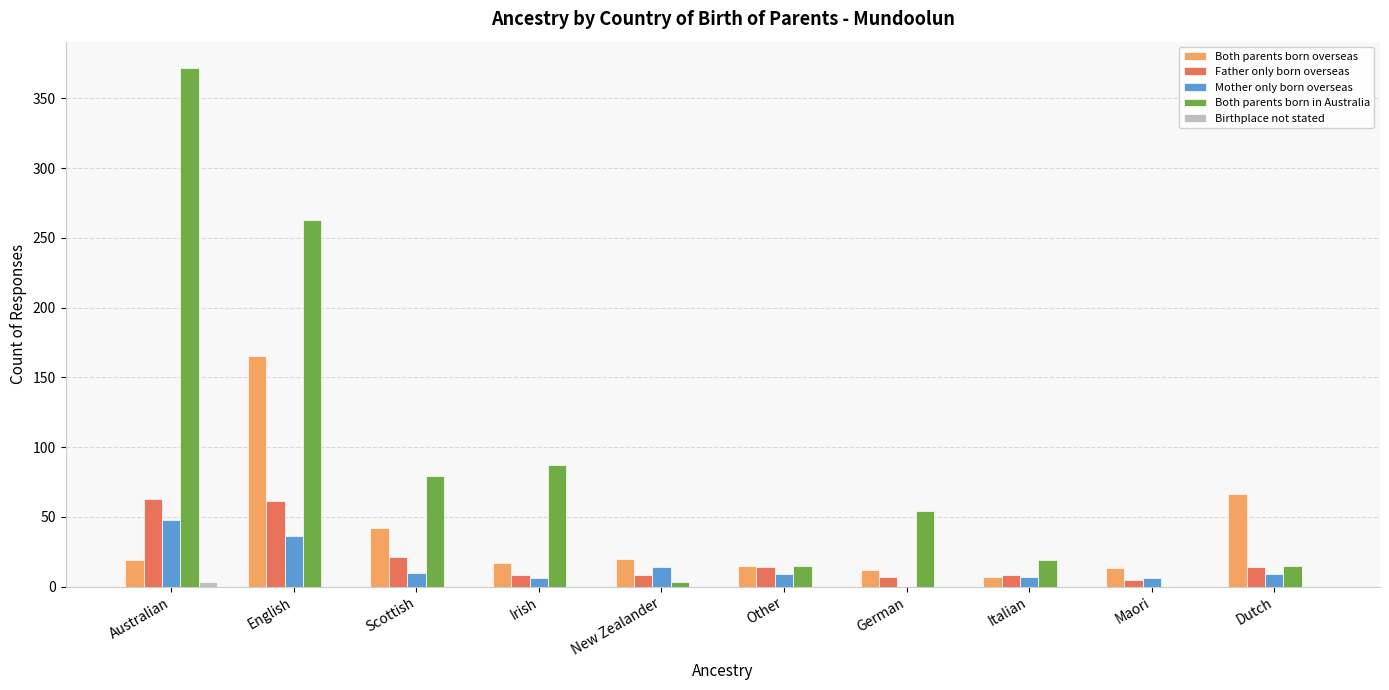

What is the total value across all series at Dutch?

104